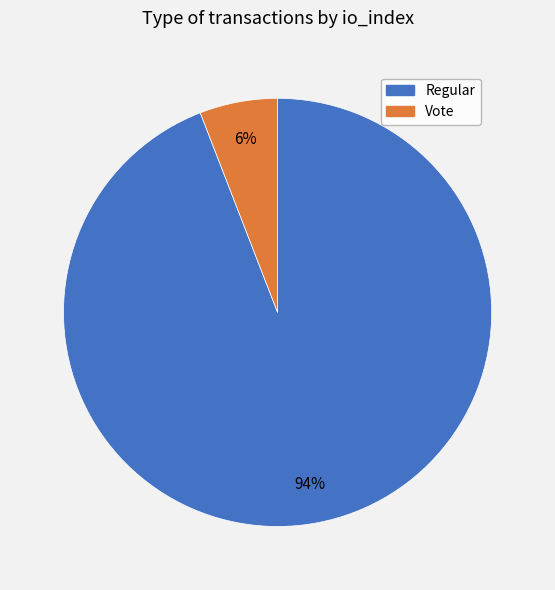

Rank the categories by value from highest to lowest.

Regular, Vote